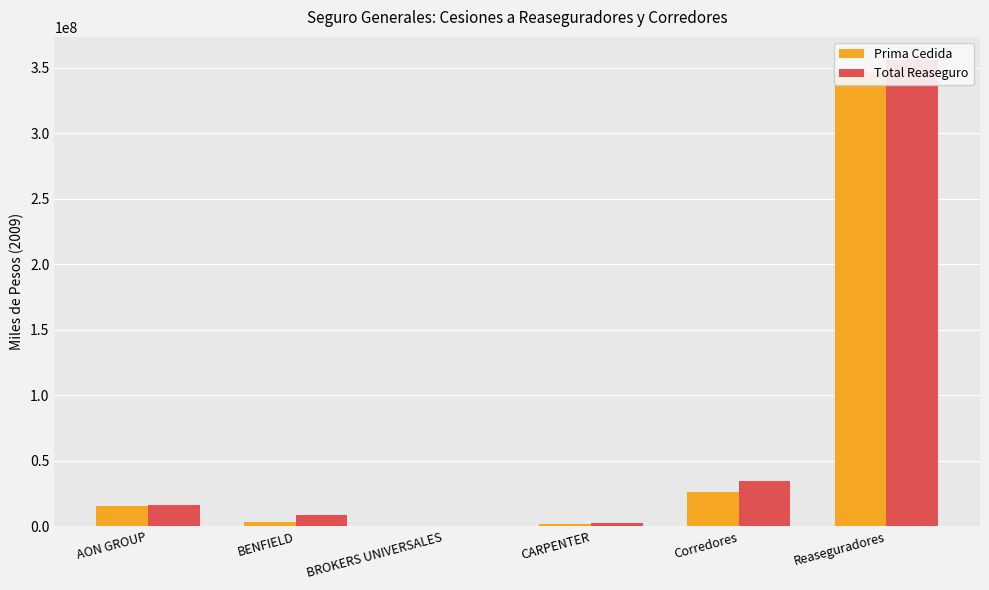

At which label does Prima Cedida reach its peak?

Reaseguradores